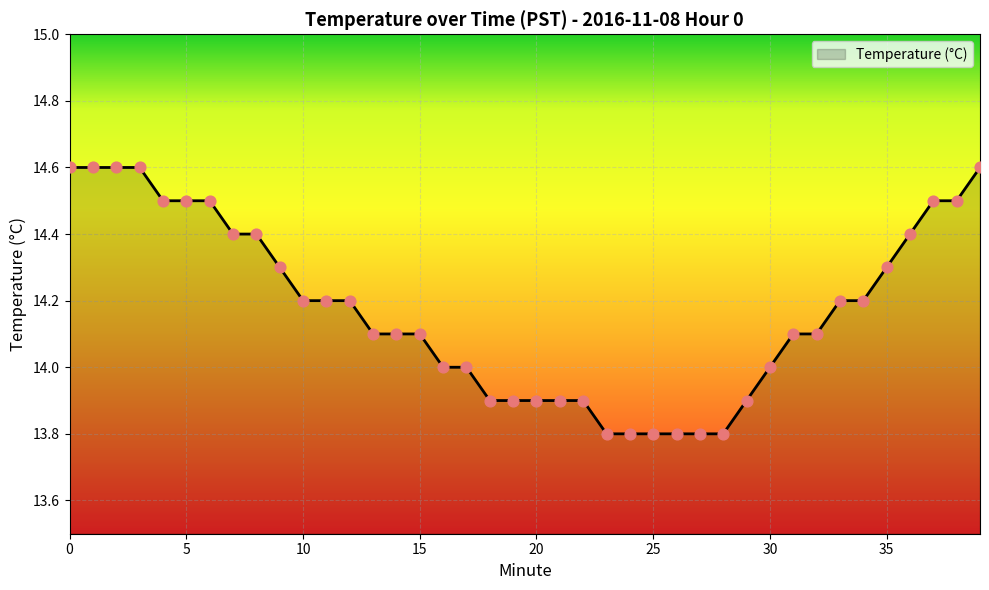

What is the minimum value shown in the chart?

13.8